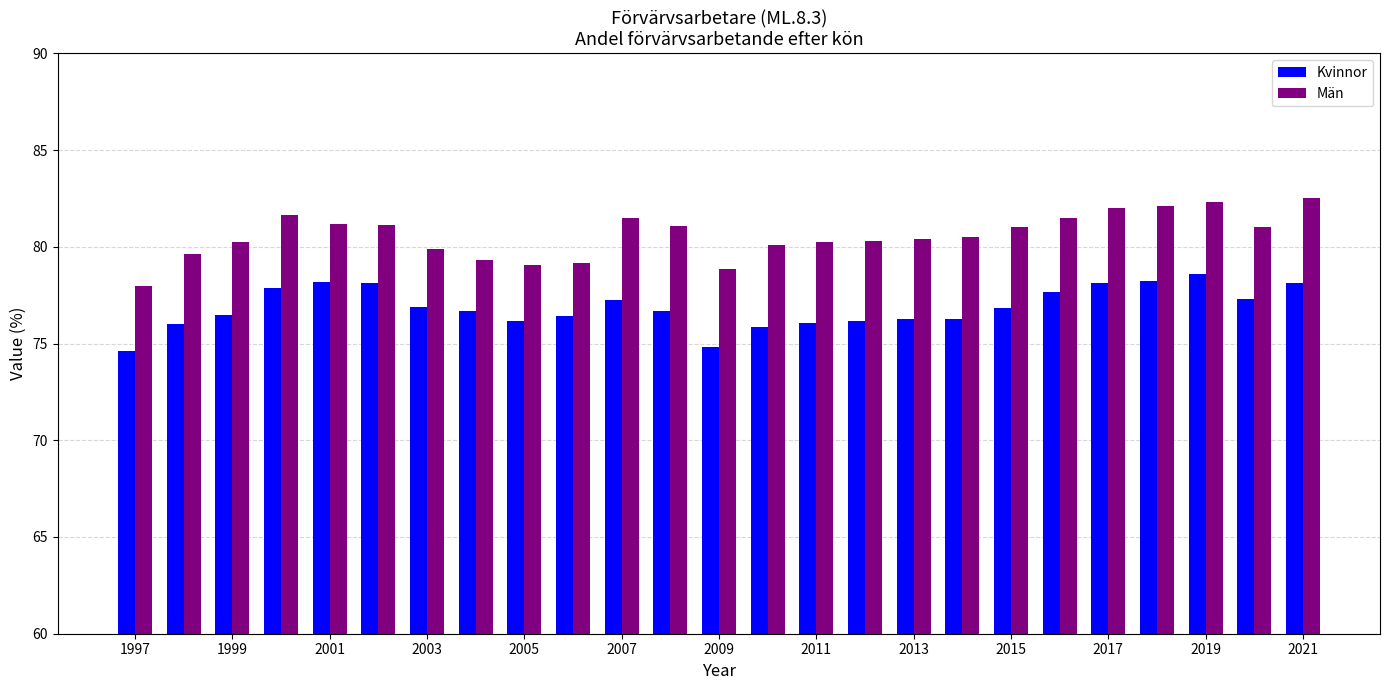

What is the sum of all Kvinnor values?

1921.7